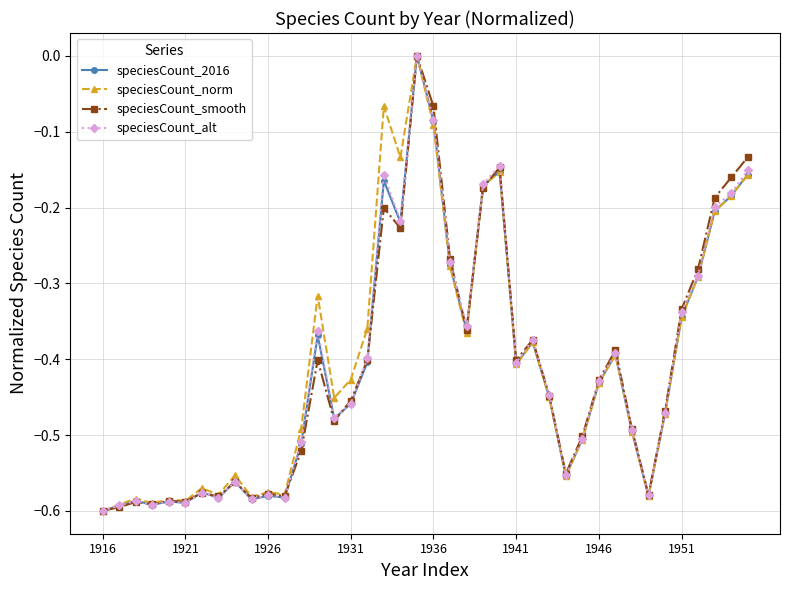

True or false: speciesCount_norm has more than 1 interior local peaks.

True